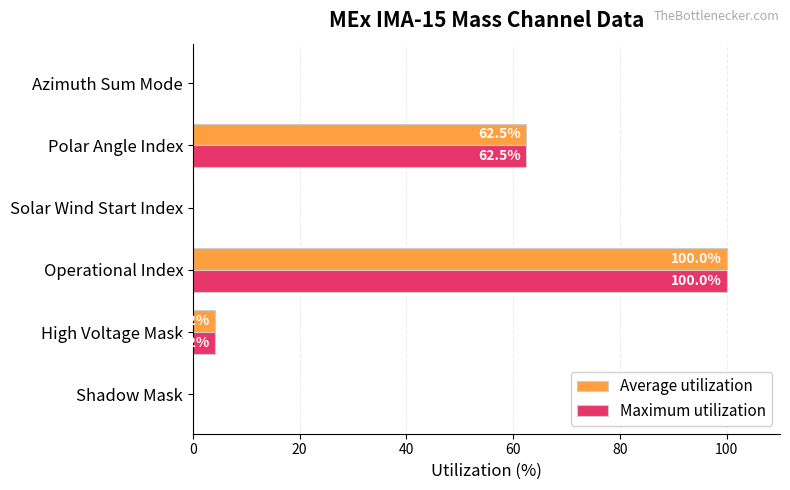

At which category is the sum across all series the highest?

Operational Index